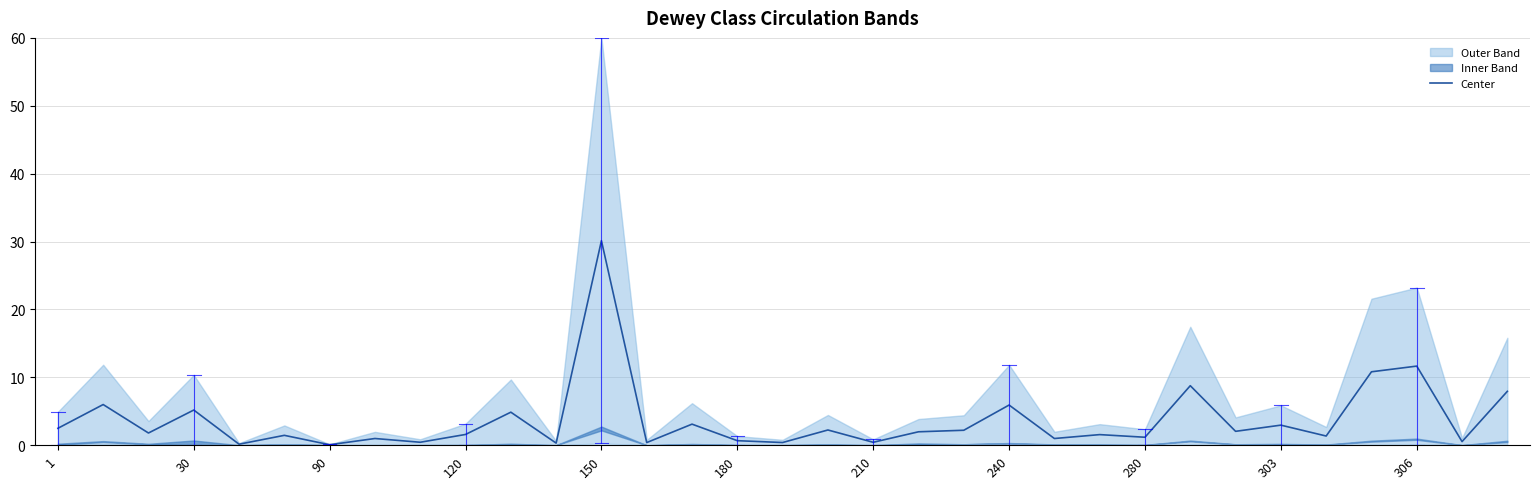

How many interior local peaks (higher than both neighbors) does the data have?

13